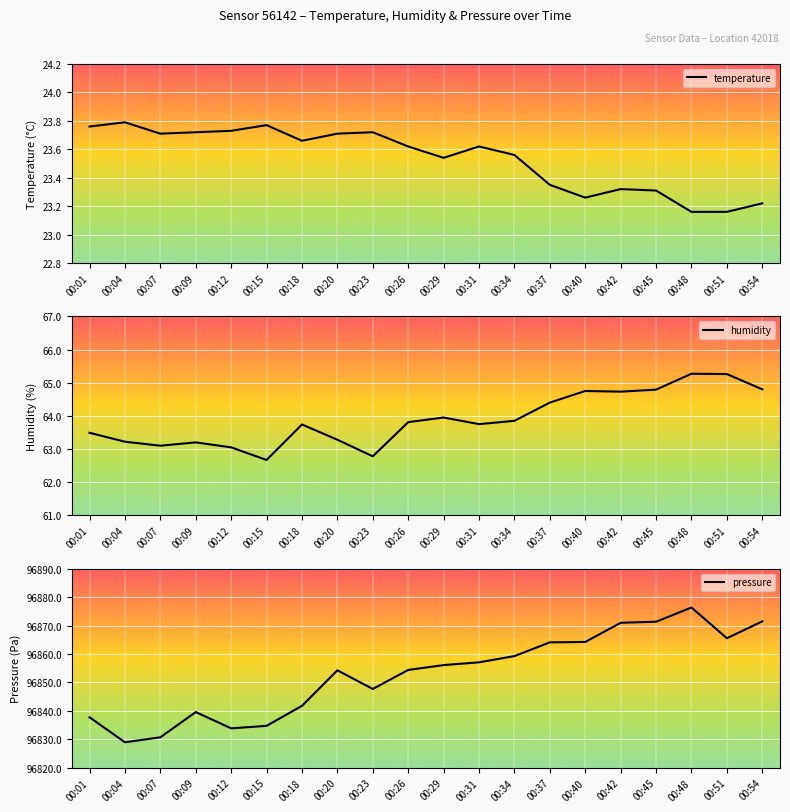

List the labels in order of humidity value, smallest first.

00:15, 00:23, 00:12, 00:07, 00:09, 00:04, 00:20, 00:01, 00:18, 00:31, 00:26, 00:34, 00:29, 00:37, 00:42, 00:40, 00:45, 00:54, 00:51, 00:48